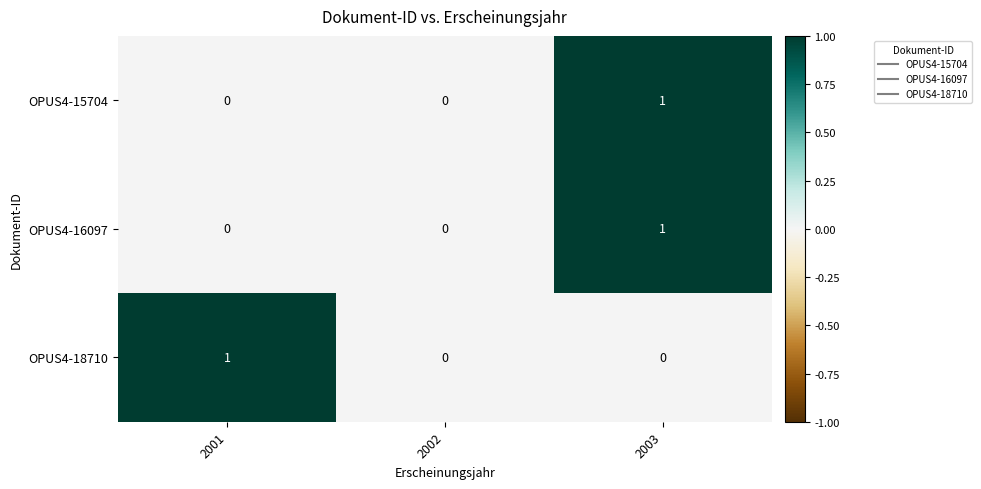

The OPUS4-15704 series shows 0 at 2001. True or false?

True